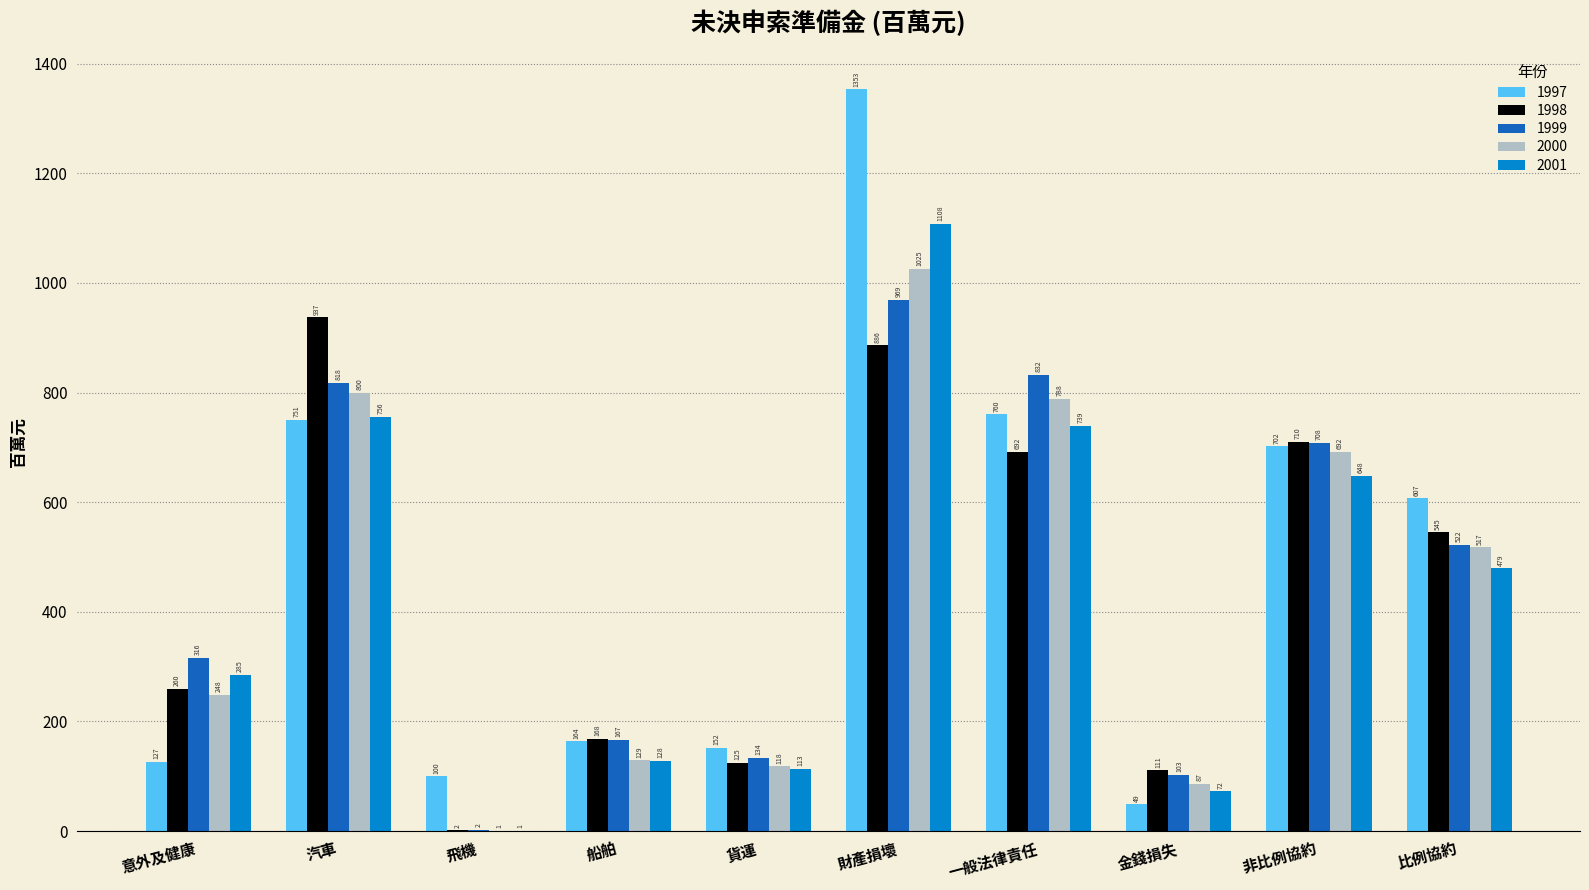

Read the 1997 value at 貨運.

151.6